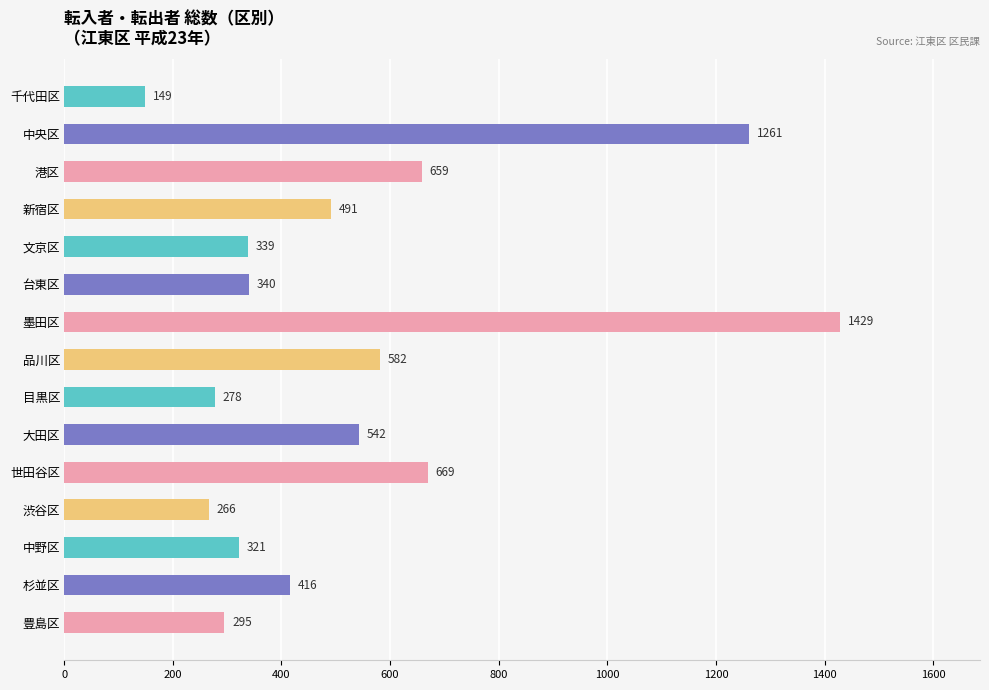

What is the difference between the maximum and second lowest values?

1163